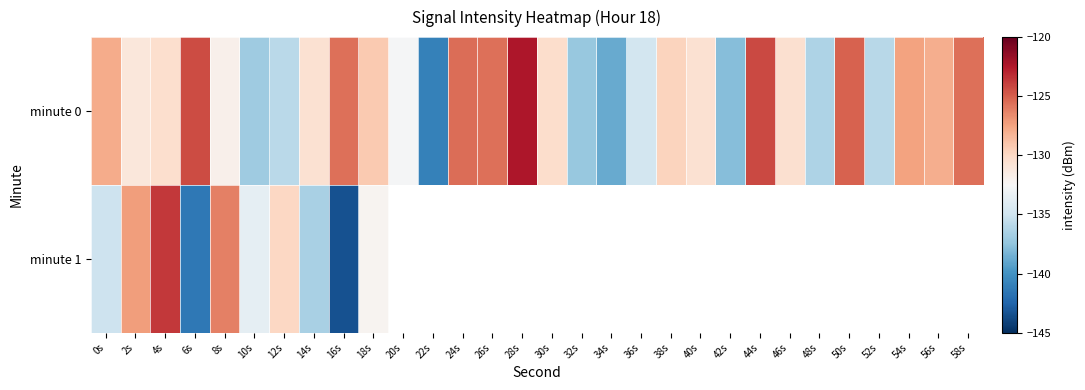

At how many categories does at least one series exceed -136?

24